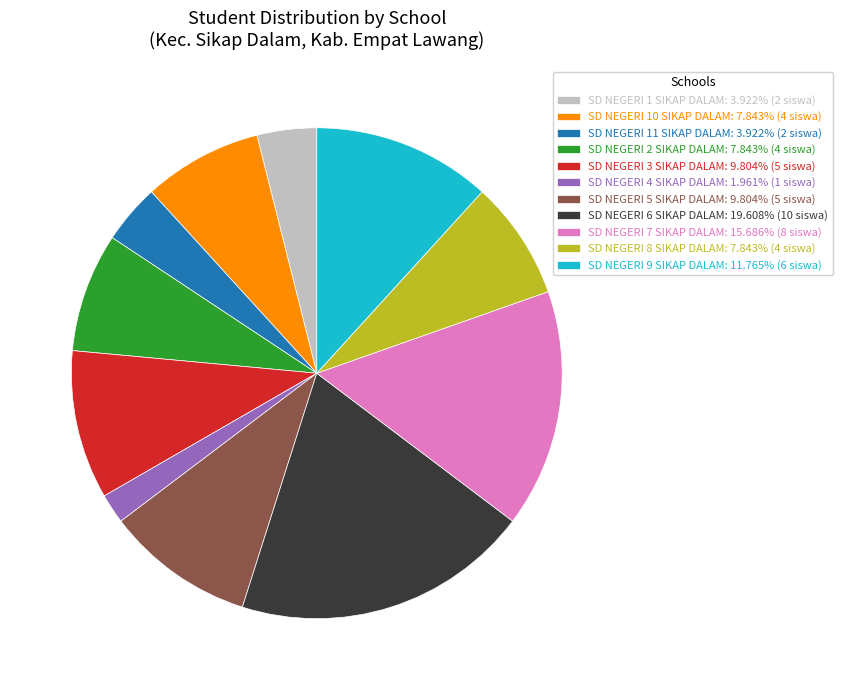

Is there a majority slice in this chart?

No